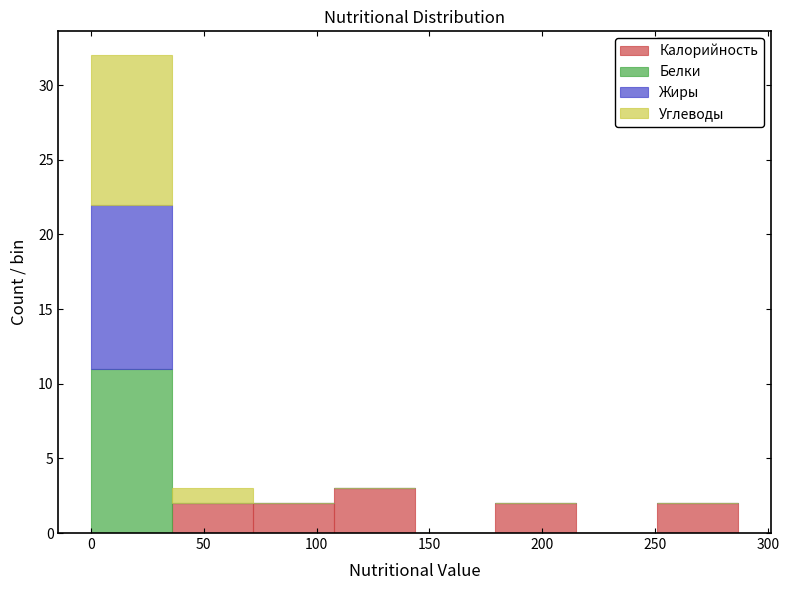

Which range on the x-axis has the tallest stacked bar (by total height)?

0 to 35